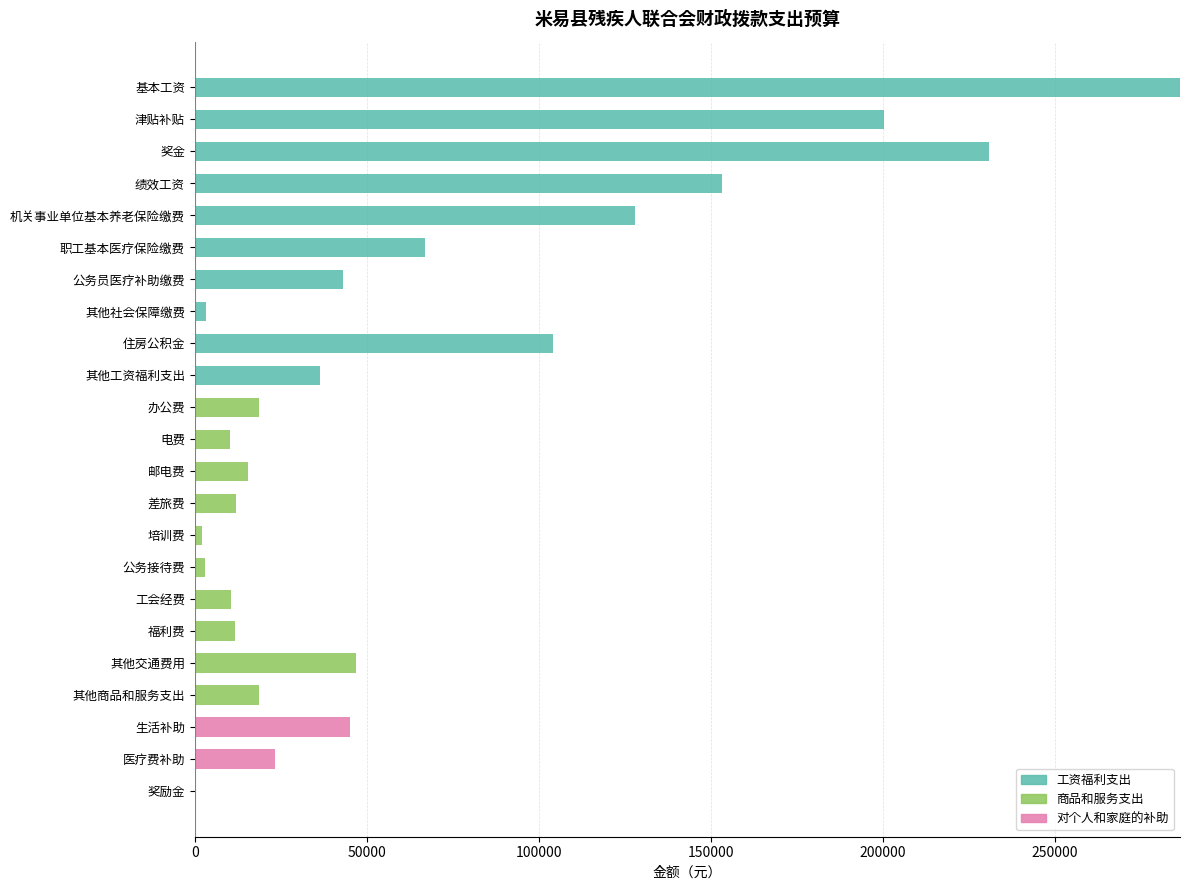

What is the highest value of the 工资福利支出 series?

286332.0